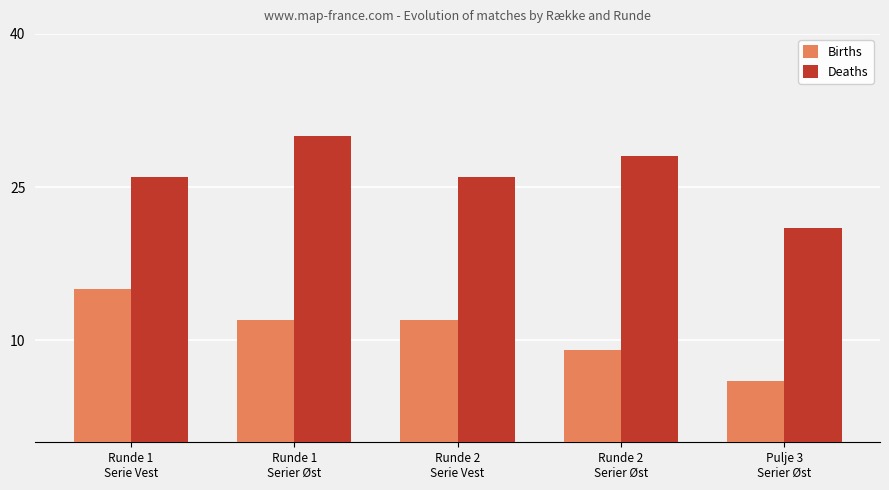

What is the sum of the Deaths values at Runde 1
Serier Øst and Runde 2
Serier Øst?

58